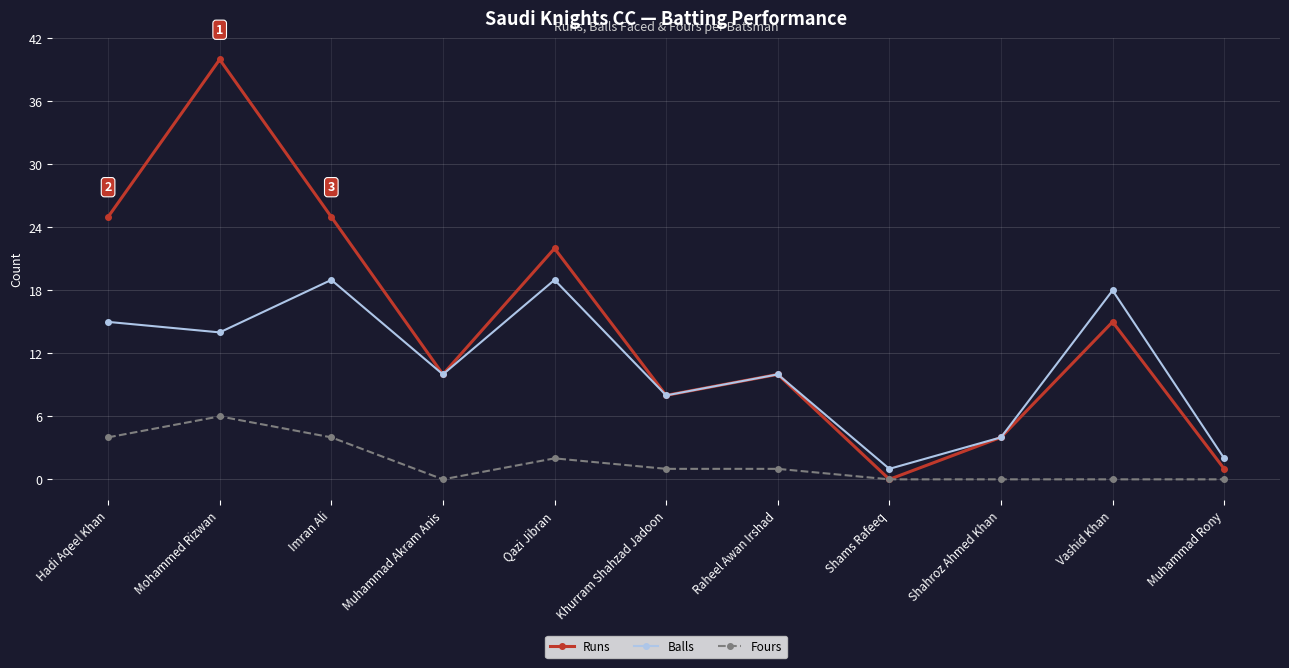

What value does the Balls series have at Qazi Jibran?

19